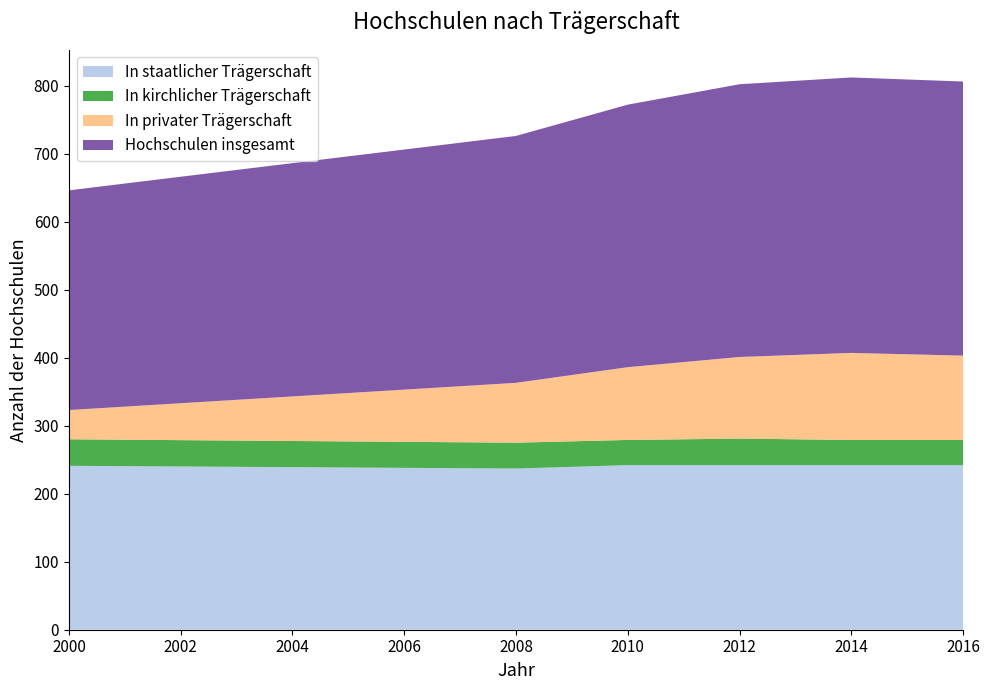

Reading left to right, extract all data points from this chart.

In staatlicher Trägerschaft: 241	237	242	242	242	242
In kirchlicher Trägerschaft: 39	38	37	39	37	37
In privater Trägerschaft: 43	88	107	120	128	124
Hochschulen insgesamt: 323	363	386	401	405	403